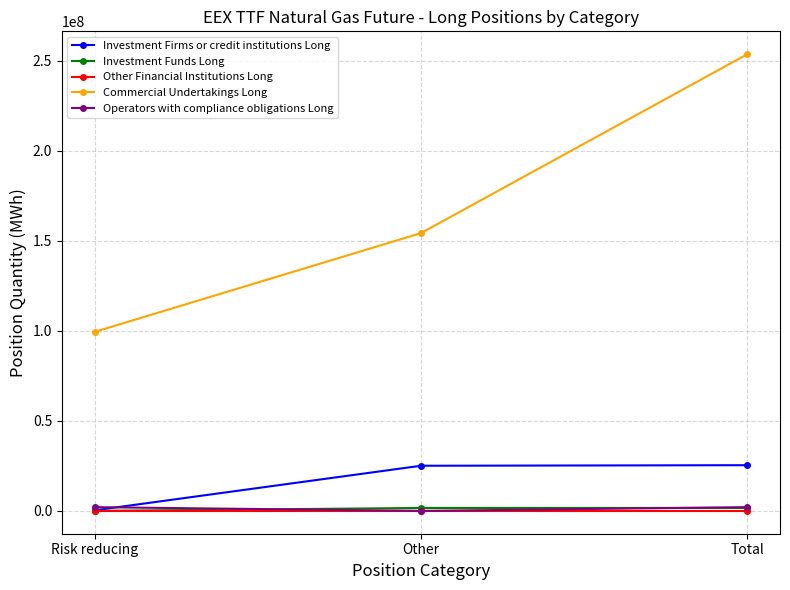

What is the difference between the highest and lowest values at Total?

253589001.0